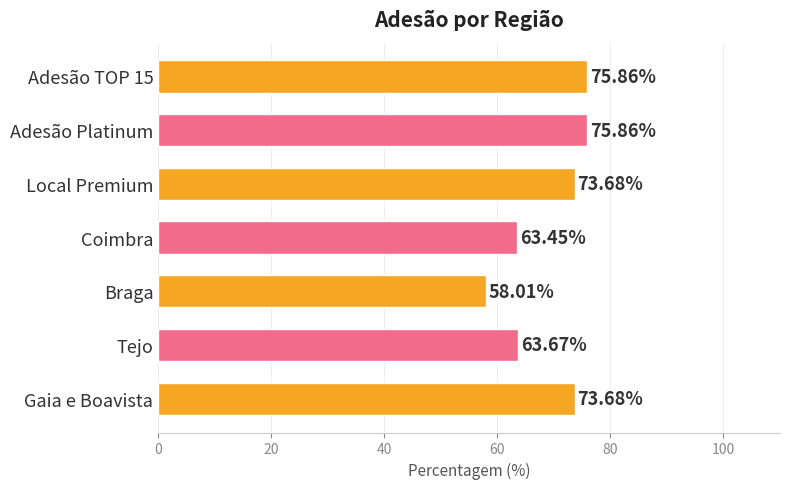

What is the sum of all values?

484.2